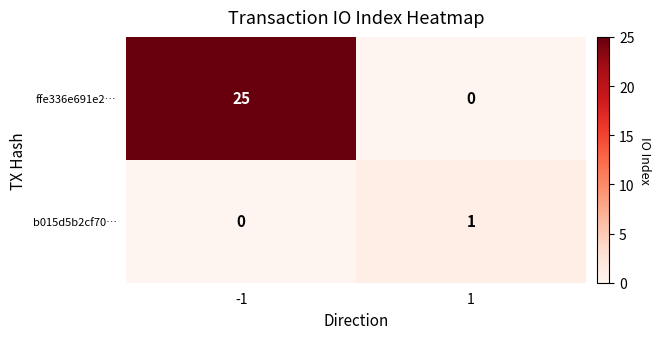

Reading left to right, what are all the values shown in this chart?

ffe336e691e2…: -1=25	1=0
b015d5b2cf70…: -1=0	1=1